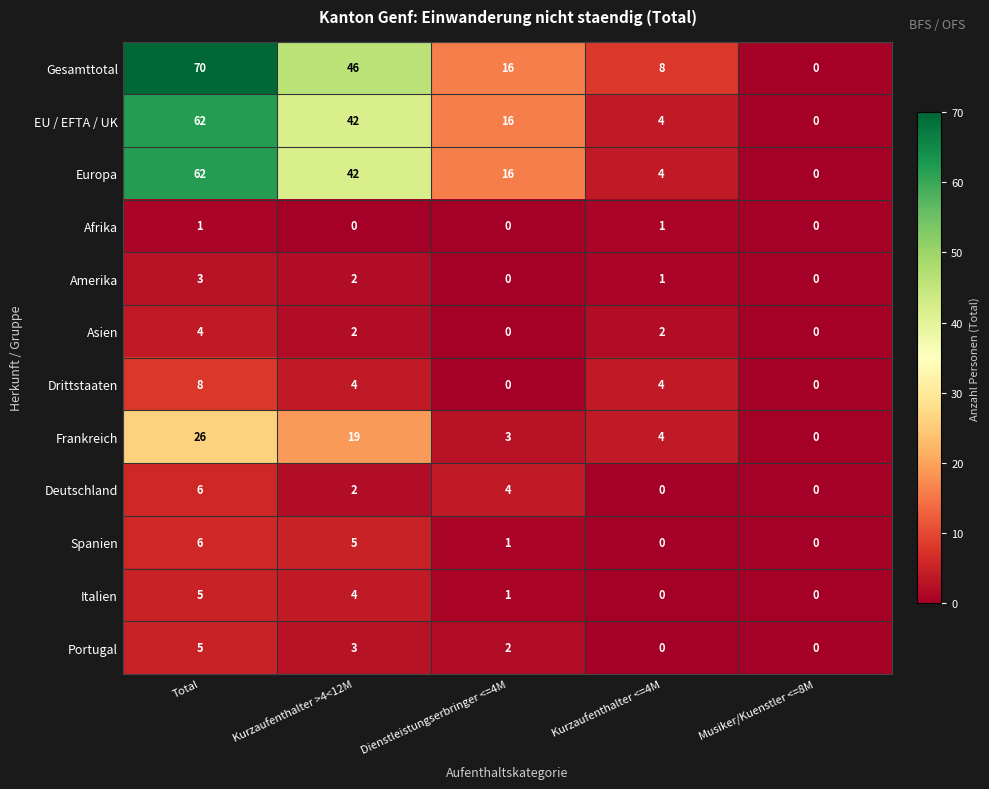

Which series has the largest range (max minus min)?

Gesamttotal